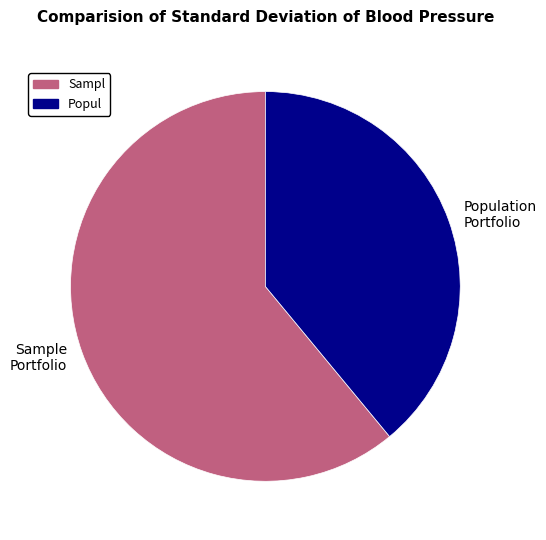

Which slice is the smallest?

Population Portfolio